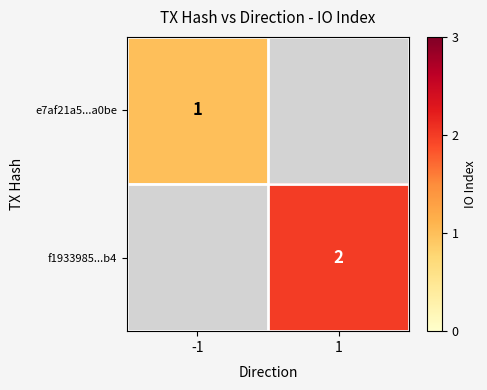

Is the value of e7af21a5...a0be at -1 greater than the value of f1933985...b4 at 1?

No